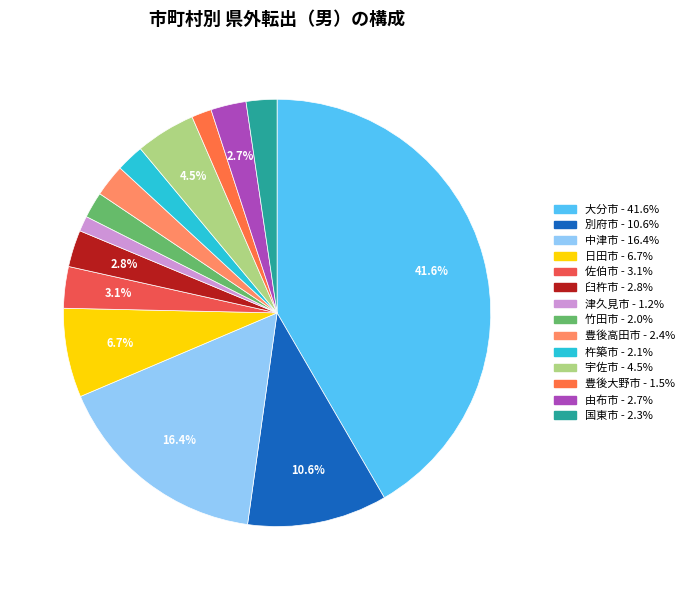

Does 別府市 represent more than half of the total?

No